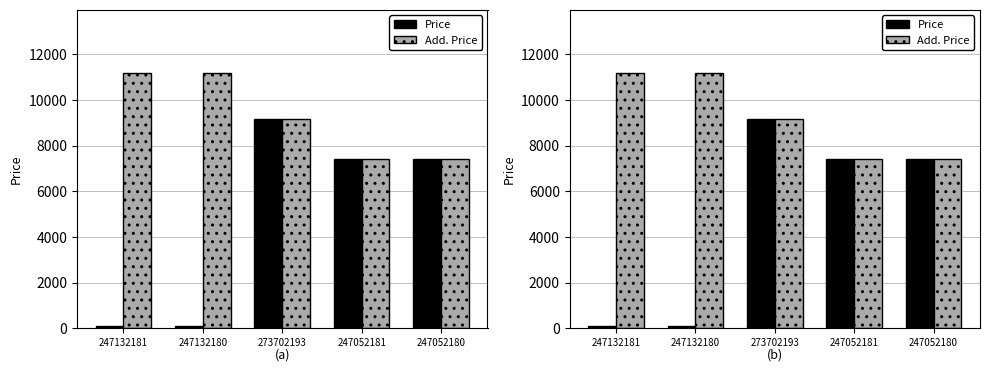

Where does the Add. Price series first go above 9185?

247132181